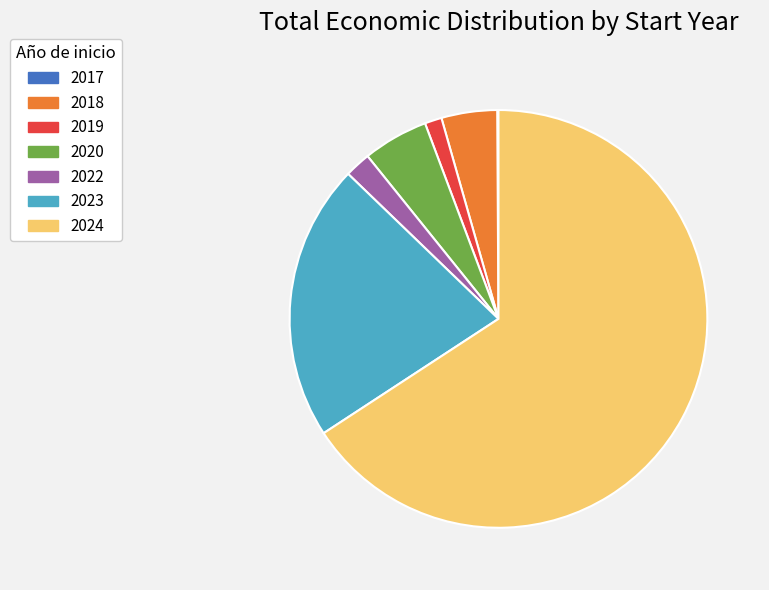

Is it true that 2023 is 7% of the pie?

False